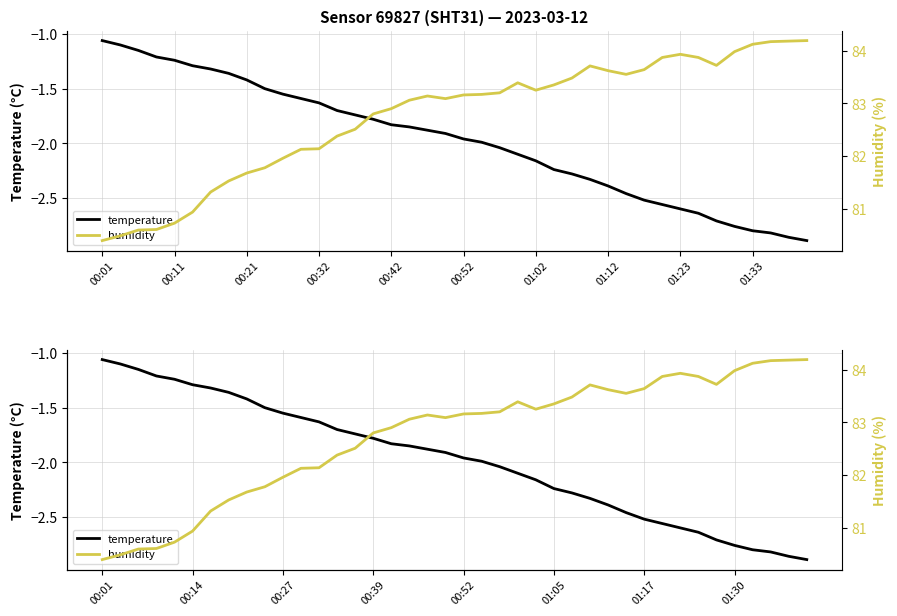

What is the value of the temperature point at the 8th from the left?

-1.4